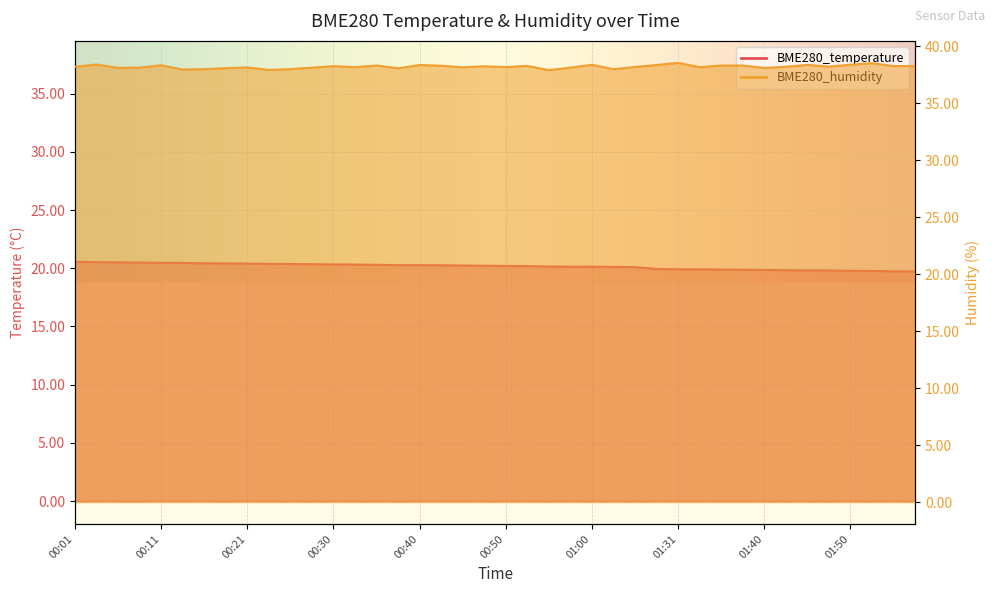

True or false: BME280_humidity has a value of 51.8 at 00:40.

False